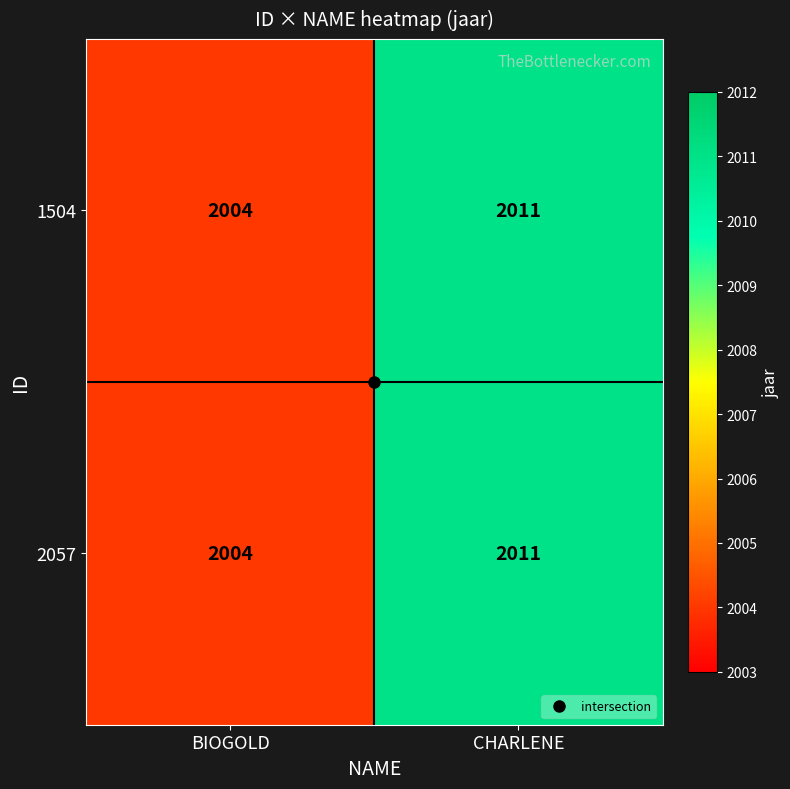

The 2057 series shows 3022 at BIOGOLD. True or false?

False